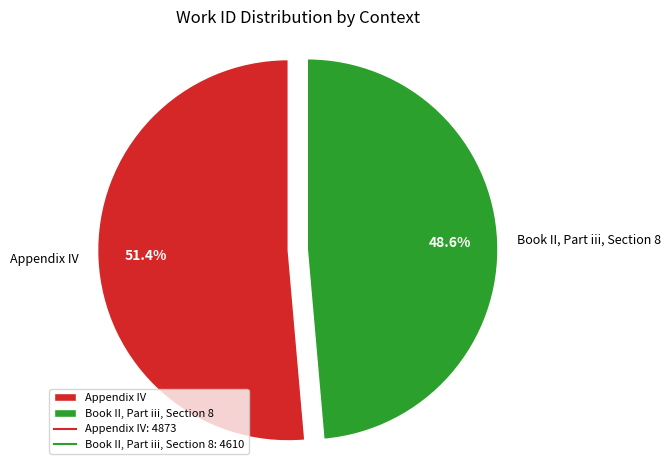

Between Book II, Part iii, Section 8 and Appendix IV, which is larger?

Appendix IV